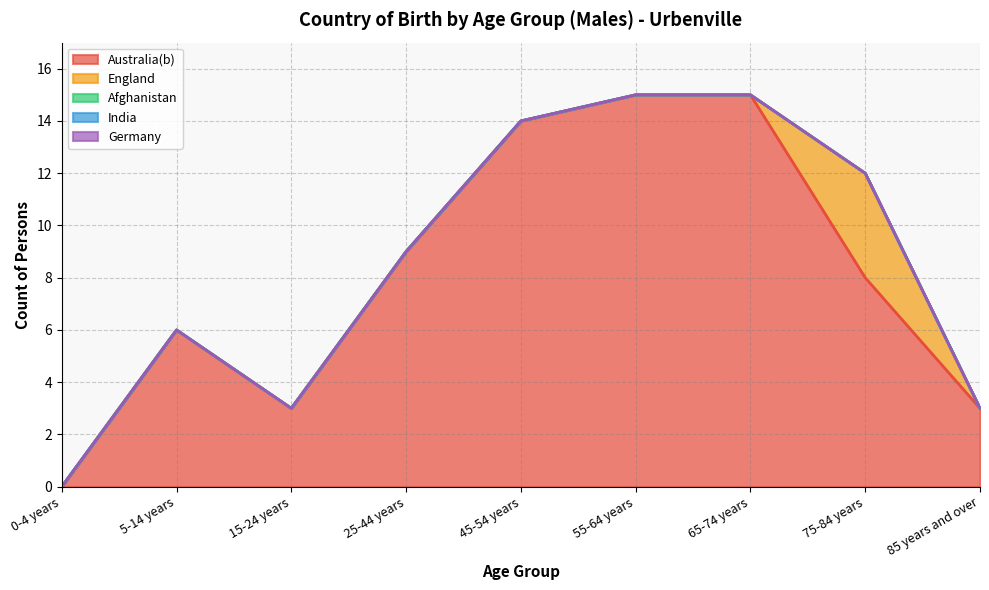

What position from the left is 85 years and over?

9